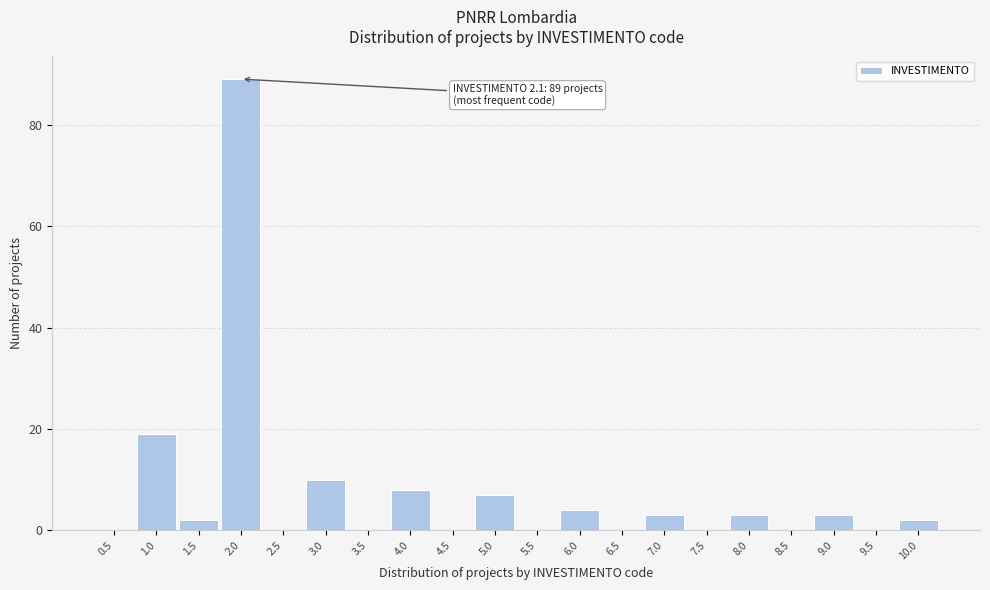

Reading left to right, what are all the values shown in this chart?

0.5=0	1.0=19	1.5=2	2.0=89	2.5=0	3.0=10	3.5=0	4.0=8	4.5=0	5.0=7	5.5=0	6.0=4	6.5=0	7.0=3	7.5=0	8.0=3	8.5=0	9.0=3	9.5=0	10.0=2